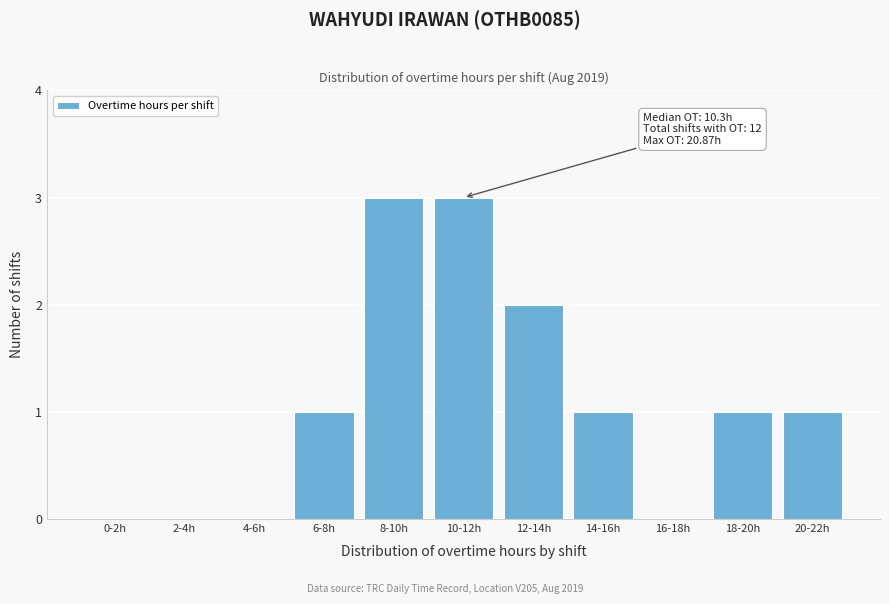

Reading left to right, extract all data points from this chart.

0-2h=0	2-4h=0	4-6h=0	6-8h=1	8-10h=3	10-12h=3	12-14h=2	14-16h=1	16-18h=0	18-20h=1	20-22h=1